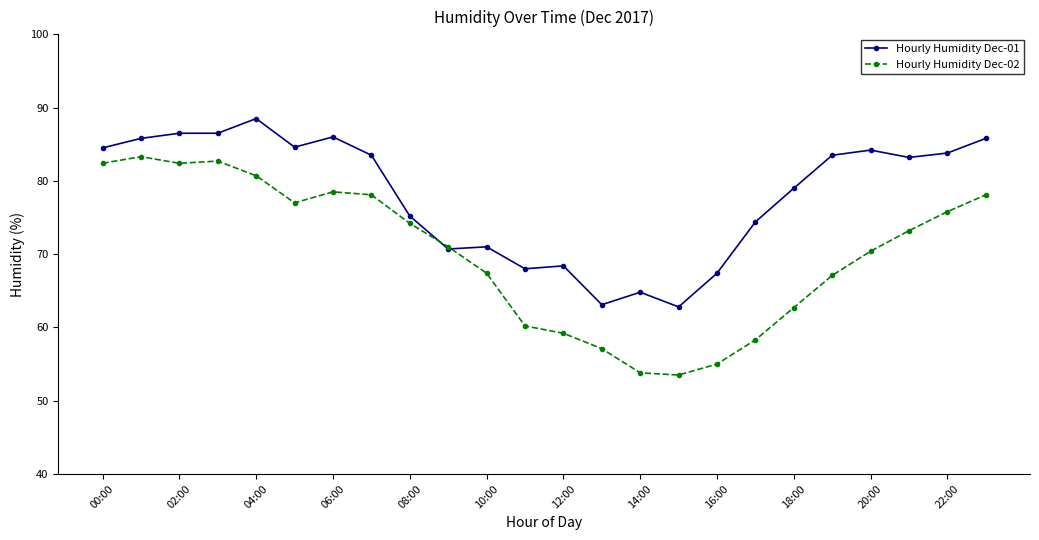

What is the smallest value displayed?

53.5